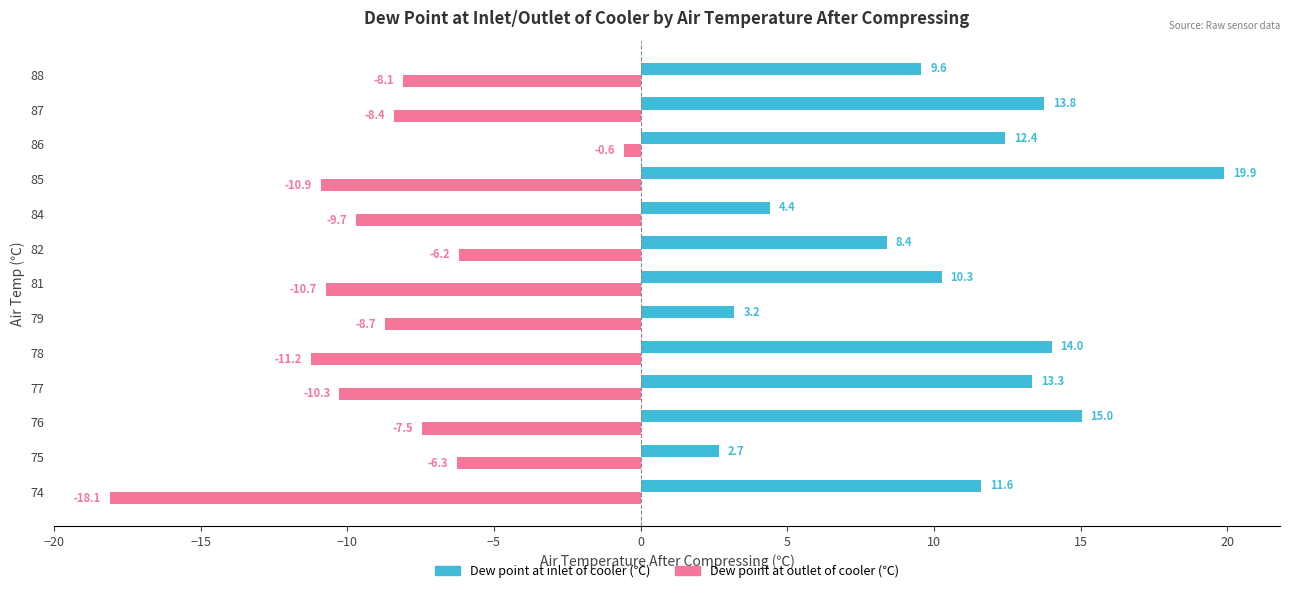

At which category is the sum across all series the highest?

86